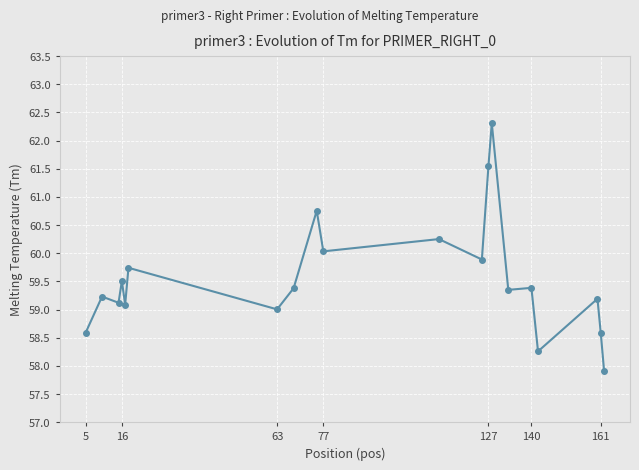

What is the sum of all values?

1191.1